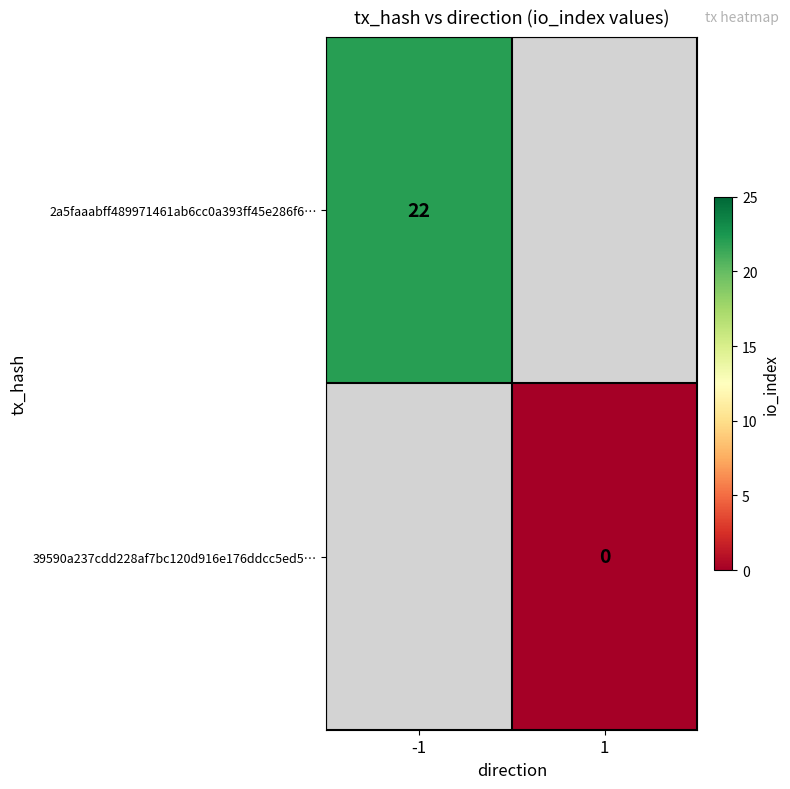

The 2a5faaabff489971461ab6cc0a393ff45e286f6… series shows 22 at -1. True or false?

True